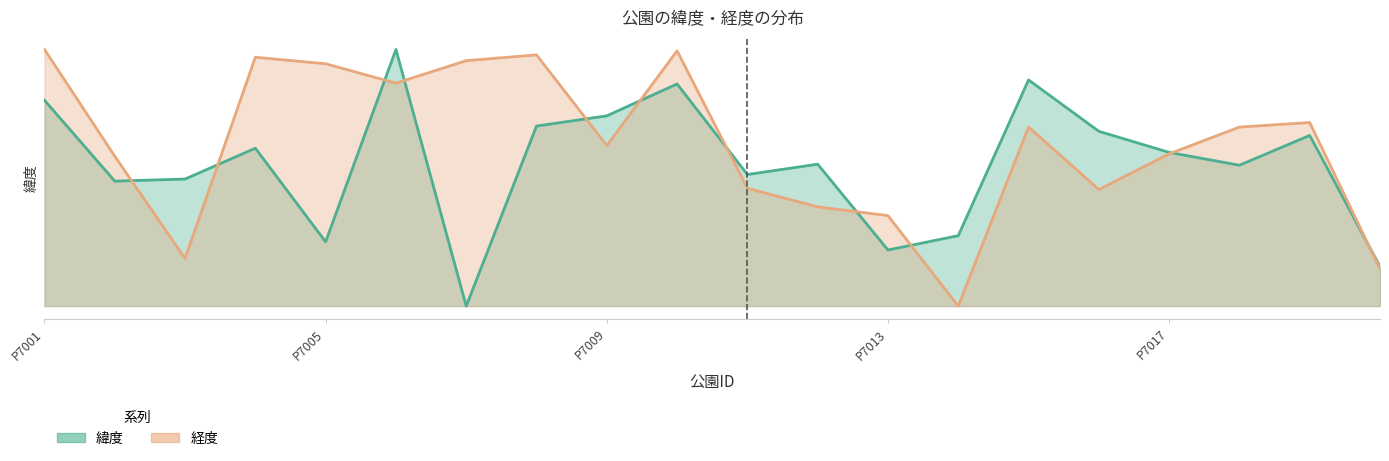

Reading left to right, extract all data points from this chart.

緯度: 35.4	35.4	35.4	35.4	35.3	35.4	35.3	35.4	35.4	35.4	35.4	35.4	35.3	35.3	35.4	35.4	35.4	35.4	35.4	35.3
経度: 35.4	35.4	35.3	35.4	35.4	35.4	35.4	35.4	35.4	35.4	35.3	35.3	35.3	35.3	35.4	35.3	35.4	35.4	35.4	35.3